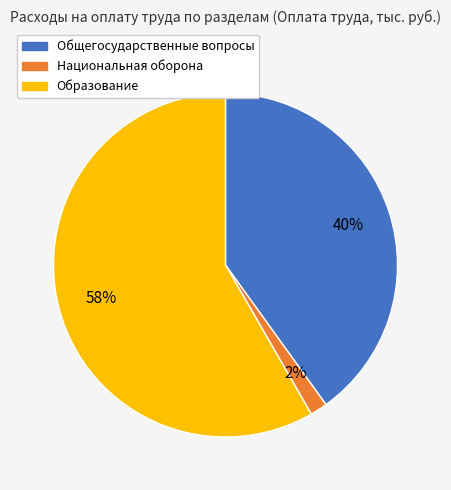

How many segments does this pie chart have?

3